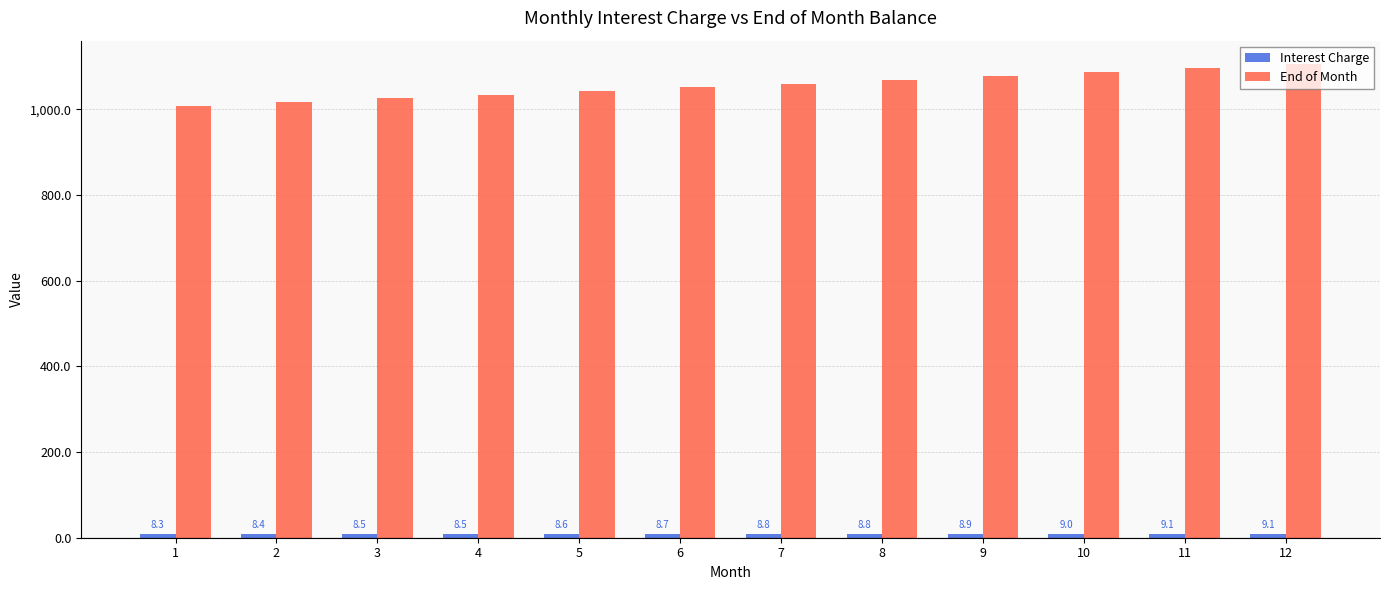

What is the maximum value for End of Month?

1104.7